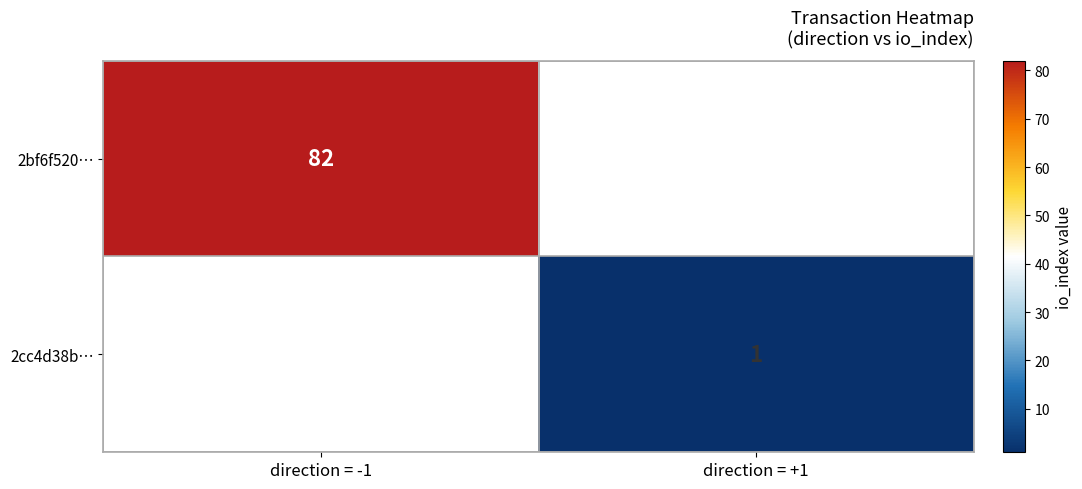

What is the maximum value shown in the chart?

82.0